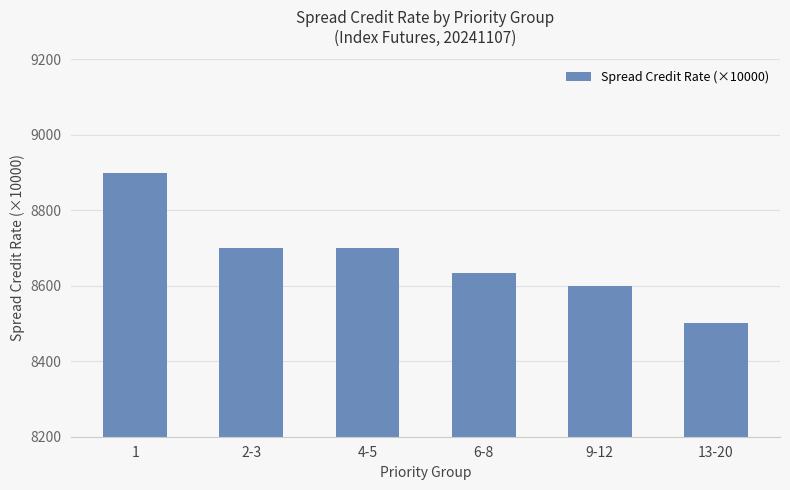

What is the smallest value displayed?

8500